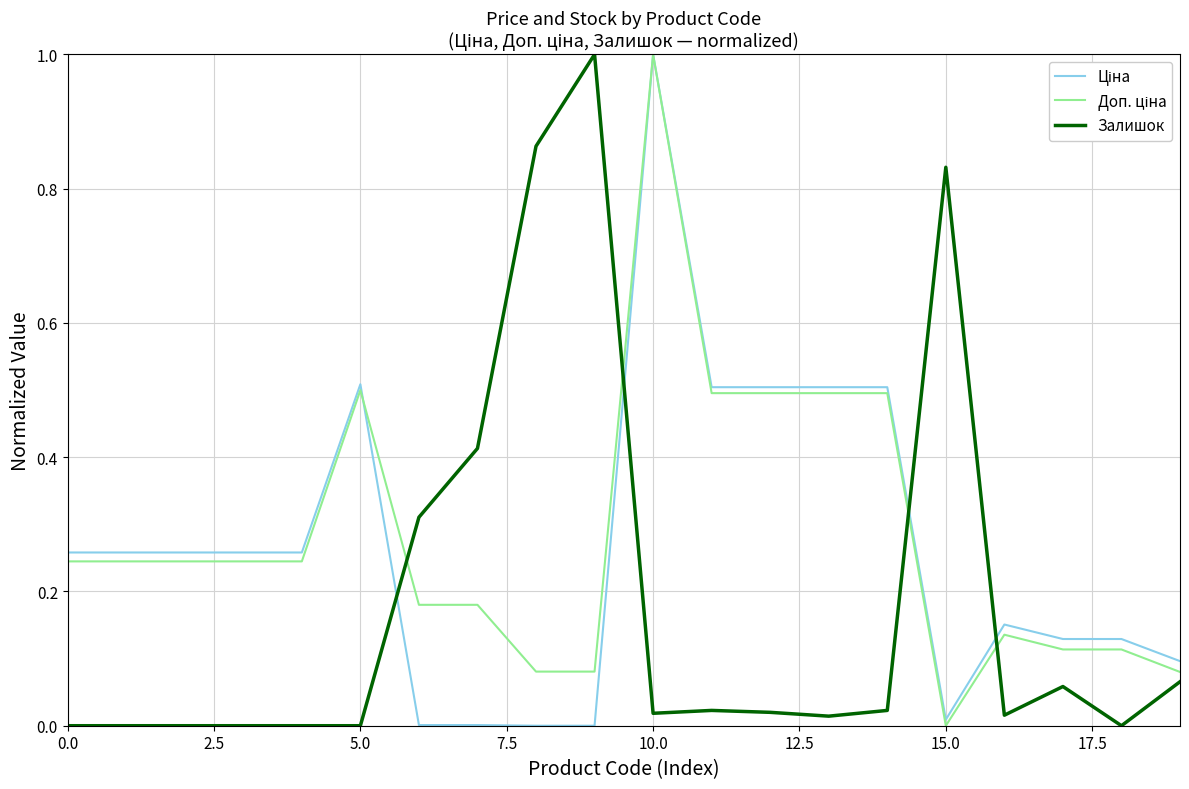

Is this an area chart (filled region under the line)?

No